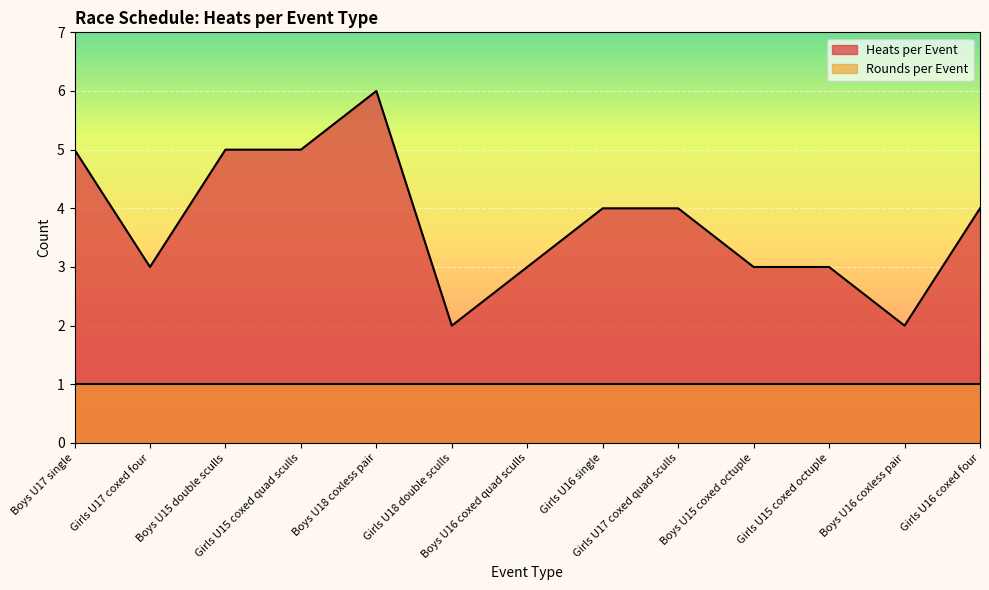

How many values exceed 4?

4